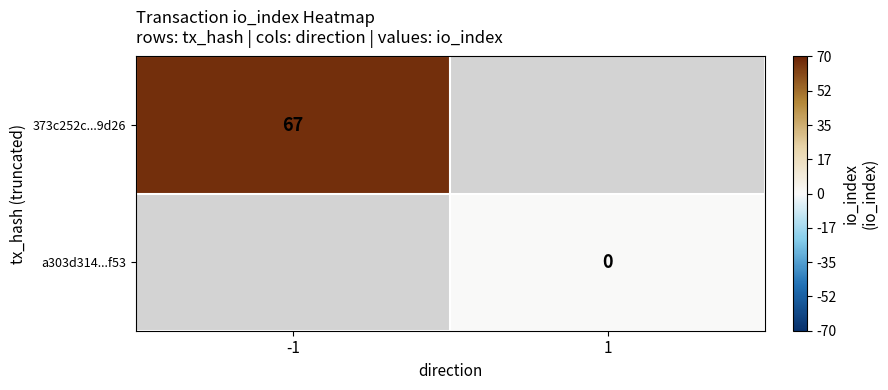

The value of 373c252c...9d26 at -1 is 89. True or false?

False